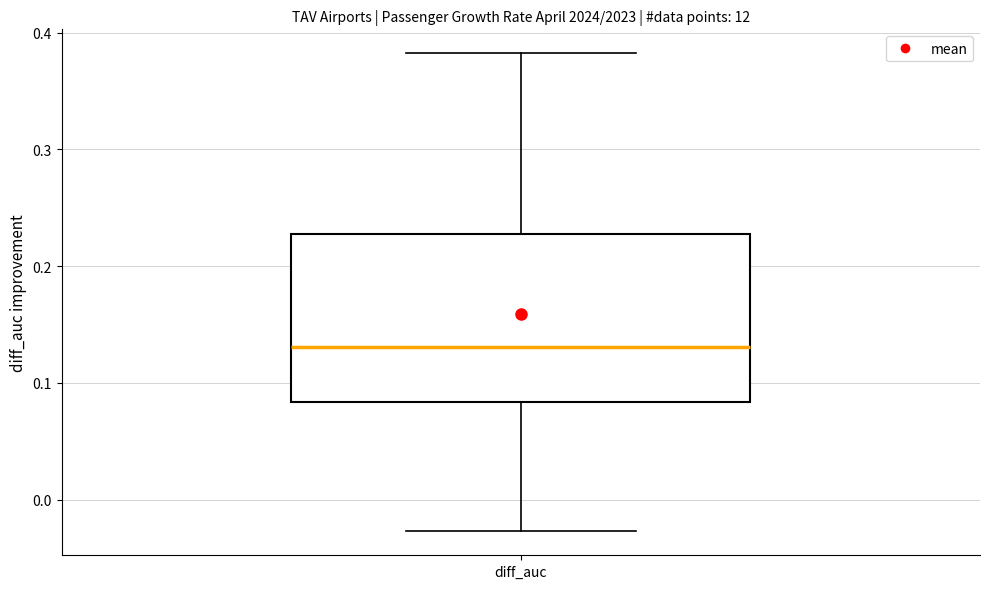

Read this box plot against the y-axis: the position of the median line, the range covered by the box, and the ends of both whiskers. The values are not printed on the chart, so give them approximately, as read against the axis.

median 0.13, box 0.08 to 0.23, whiskers -0.03 to 0.38